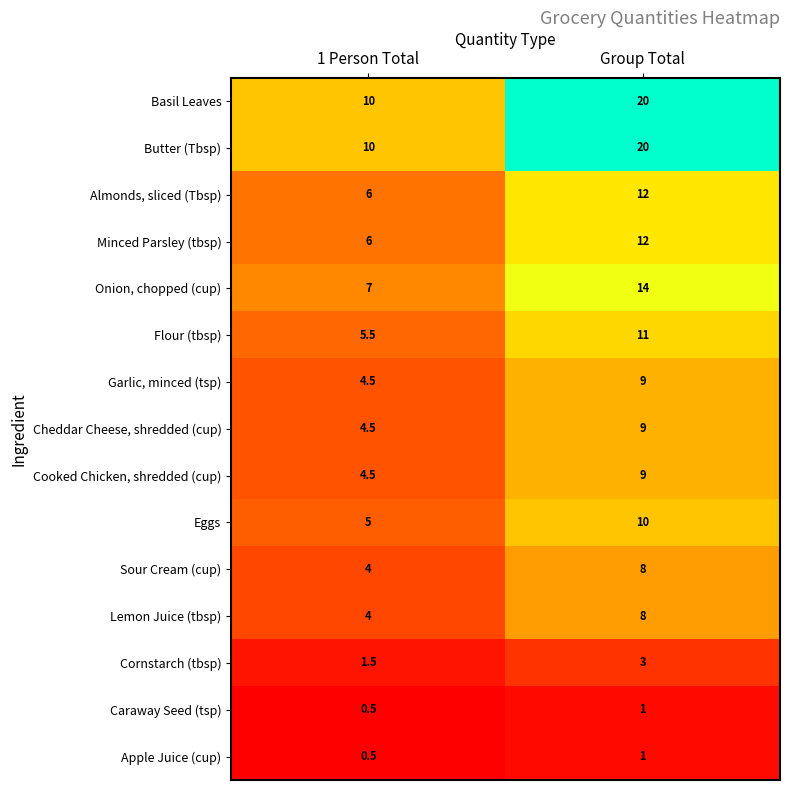

What is the total value across all series at 1 Person Total?

73.5